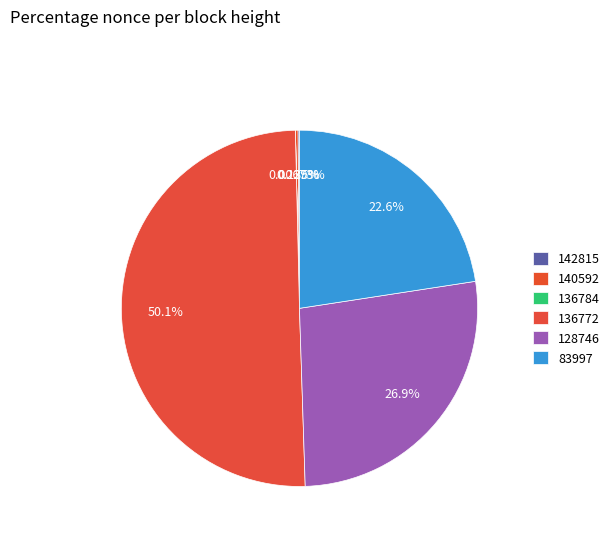

What percentage is NOT represented by 142815?

99.9%